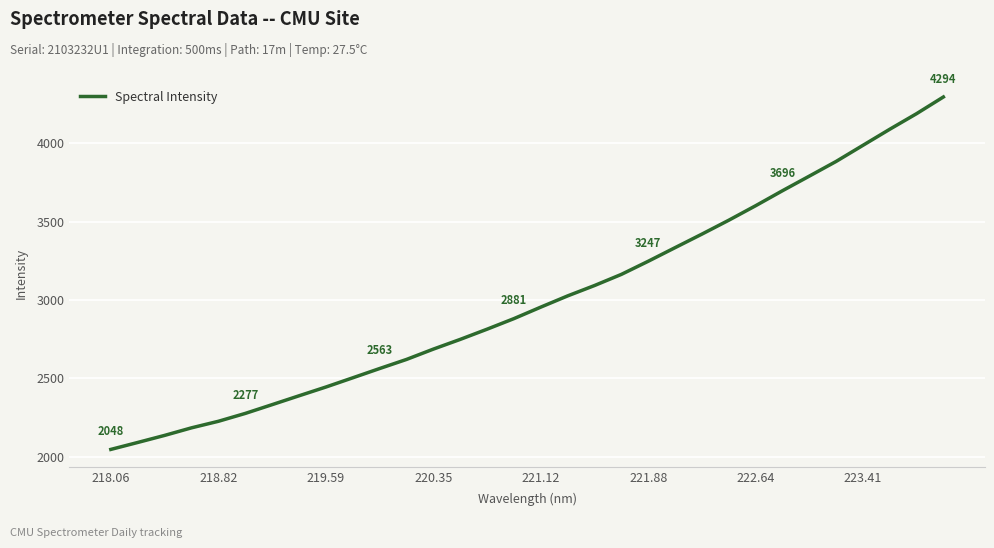

What is the minimum value shown in the chart?

2047.5